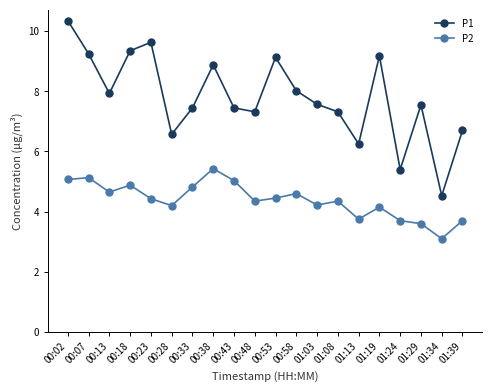

What is the difference between the maximum and minimum values in the P1 series?

5.8